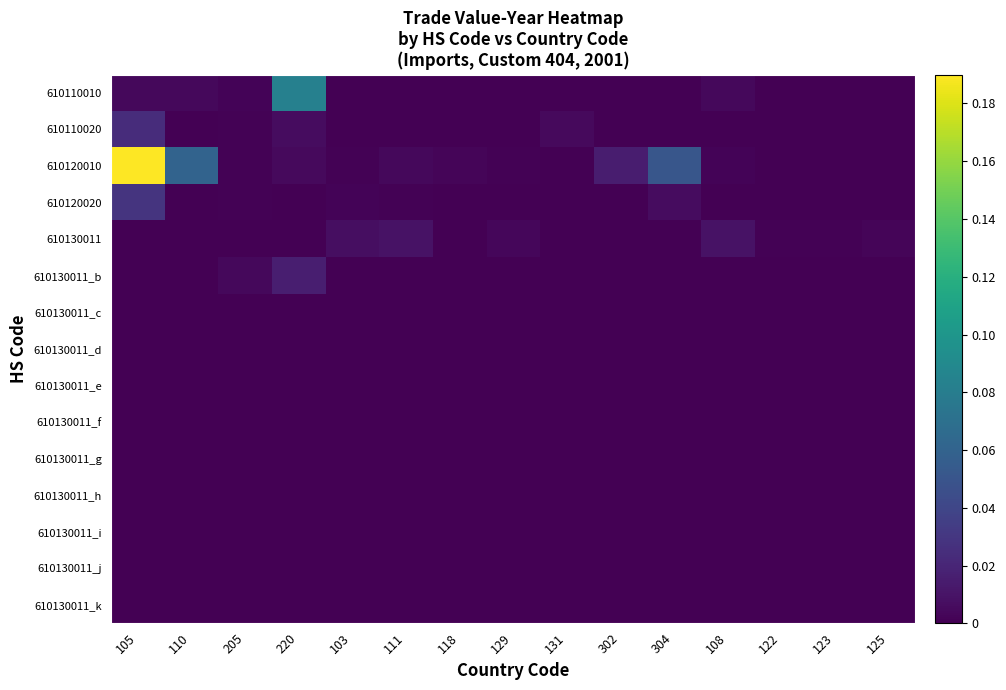

What is the greatest value displayed?

0.2